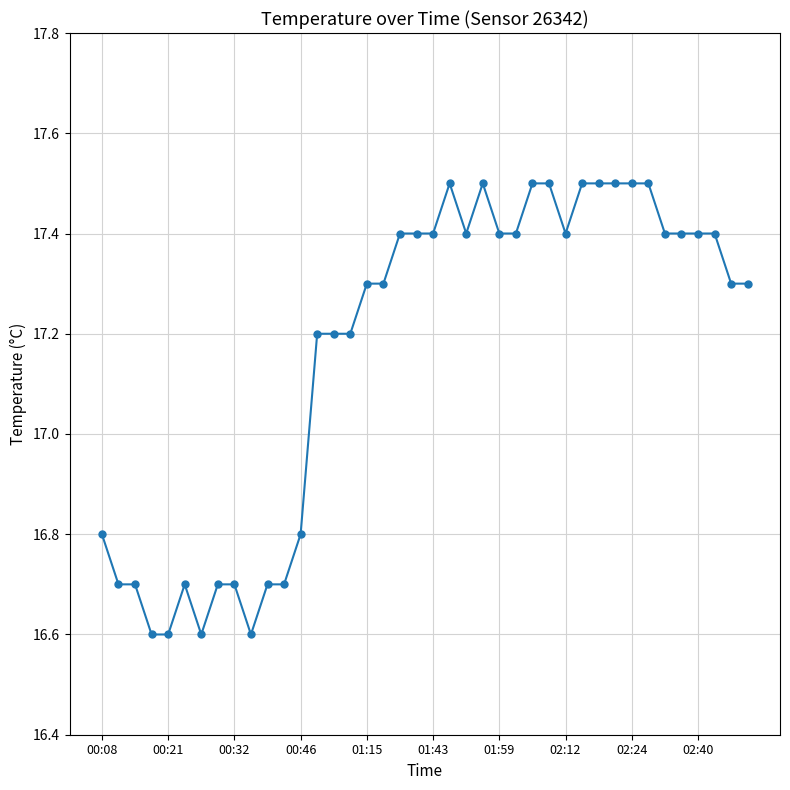

How many values are between 16 and 17?

13